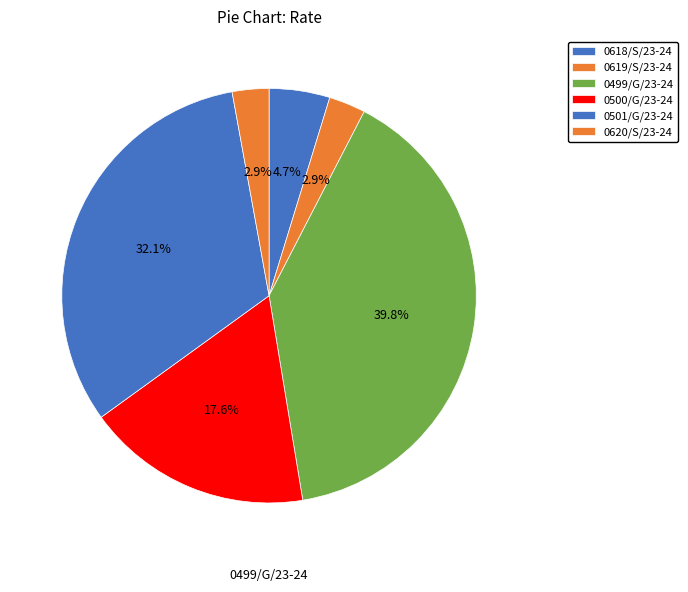

How many segments does this pie chart have?

6